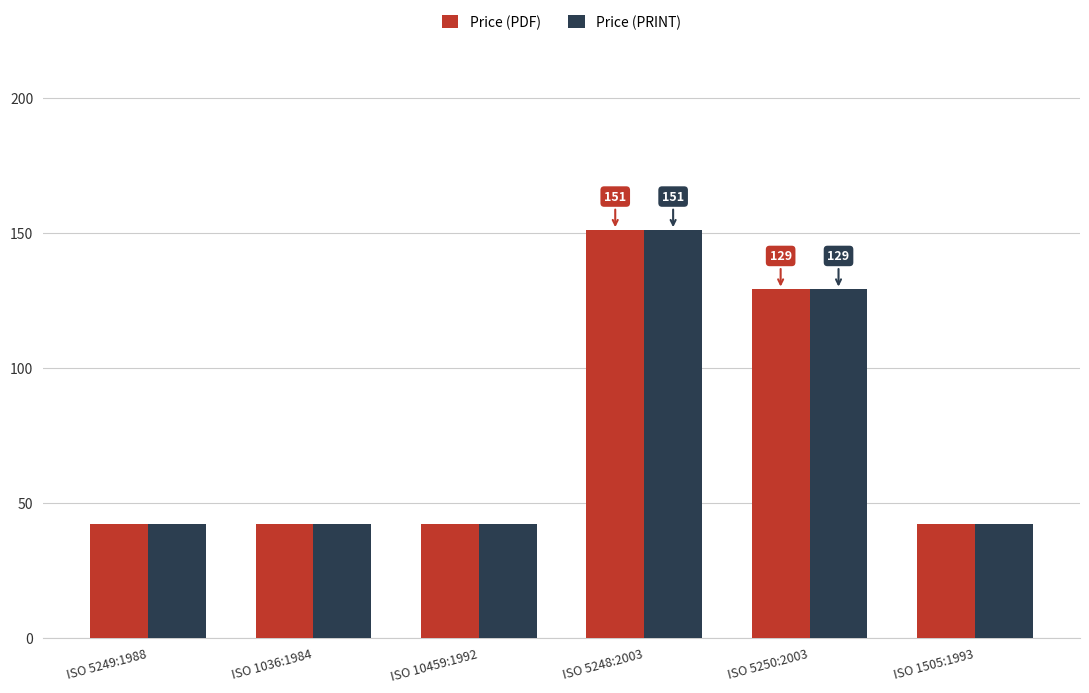

At how many categories does at least one series exceed 60?

2